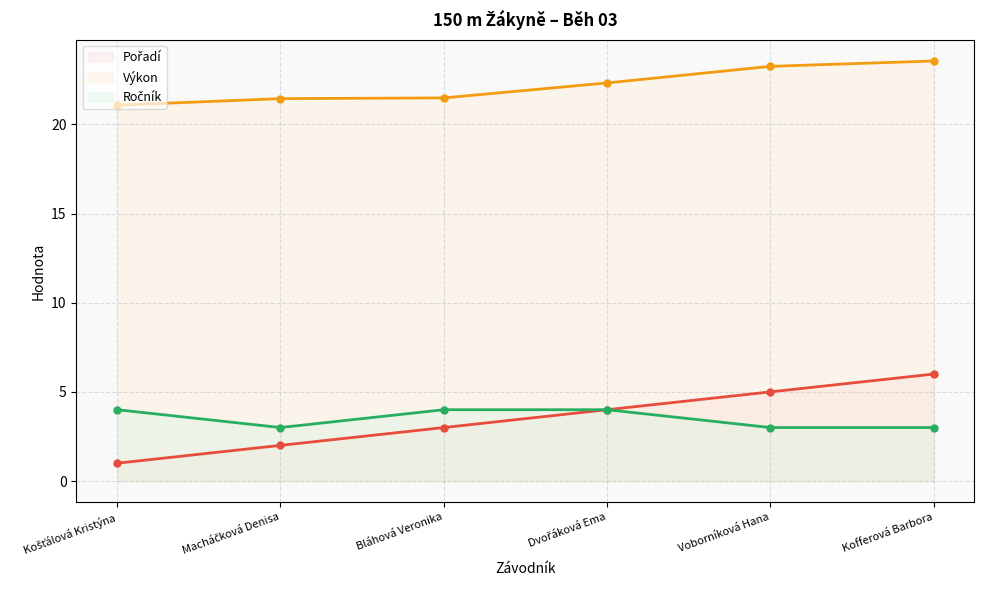

The Výkon series shows 23.6 at Kofferová Barbora. True or false?

True